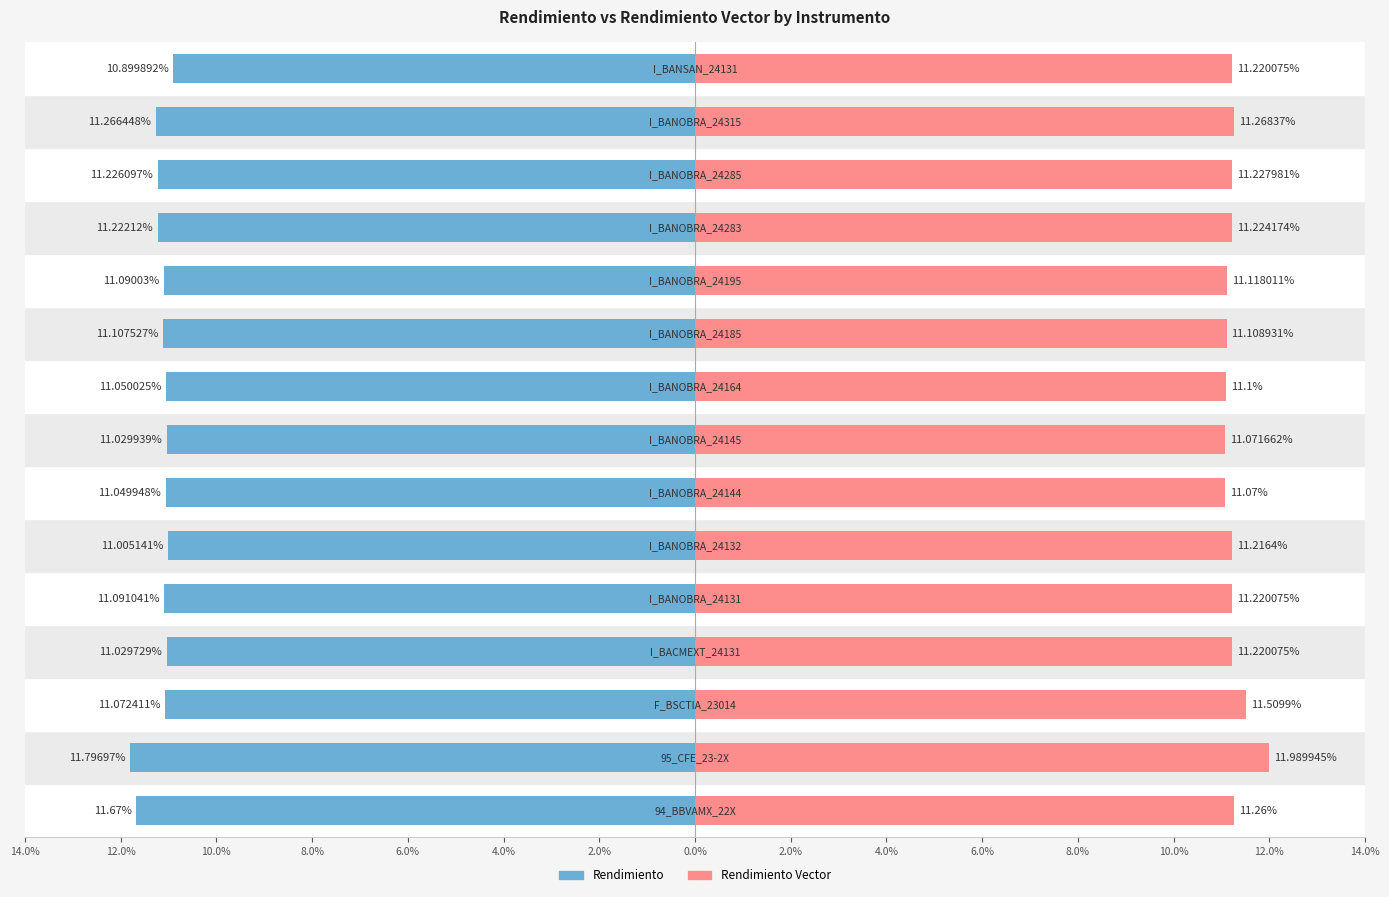

What is the greatest value displayed?

12.0